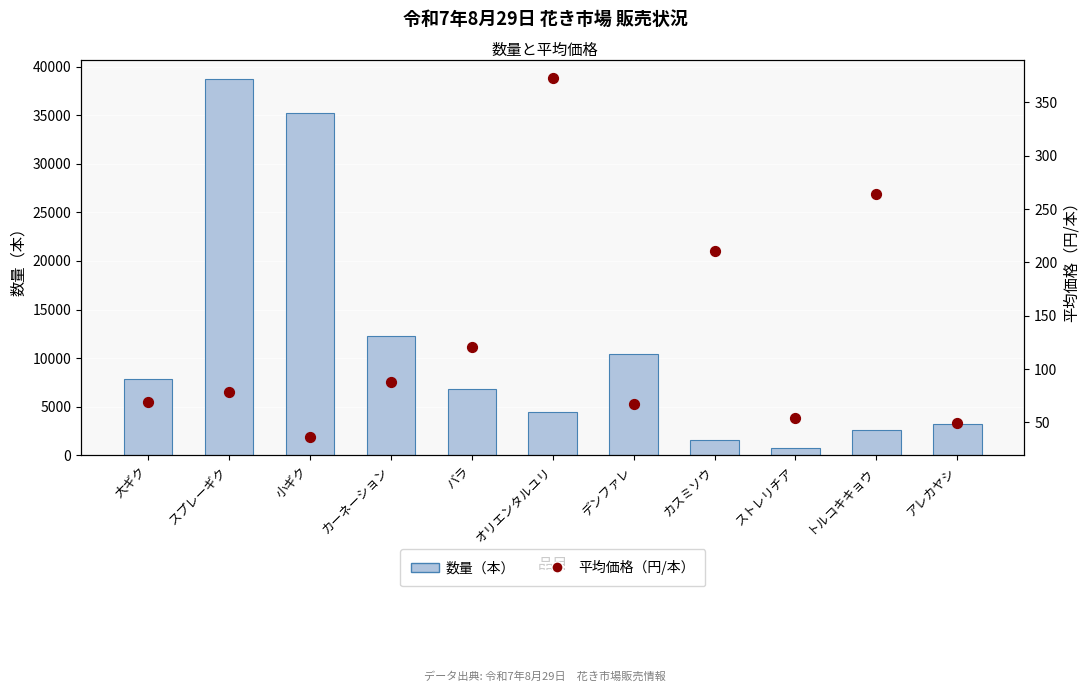

Which series has the largest total across all categories?

数量（本）